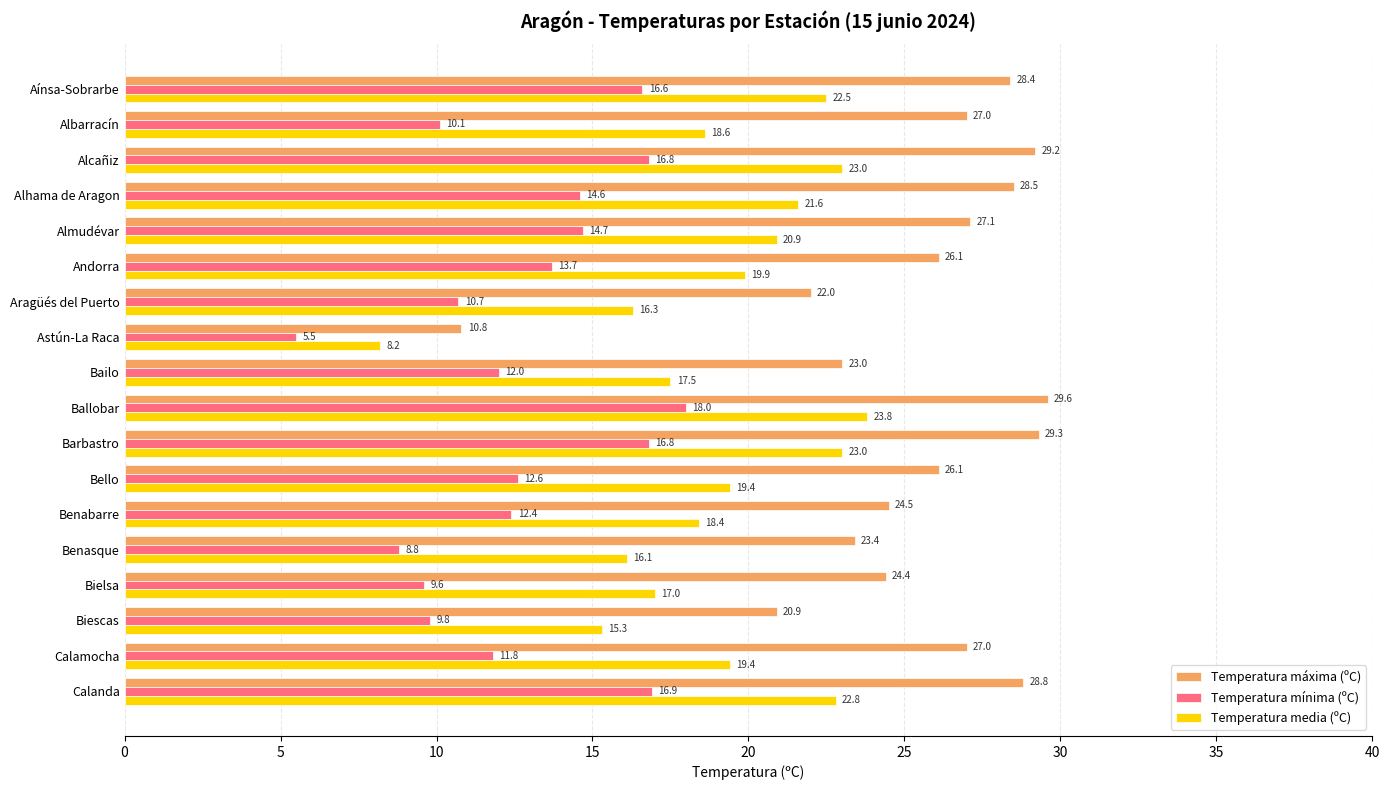

Which label corresponds to the largest value in the chart?

Ballobar